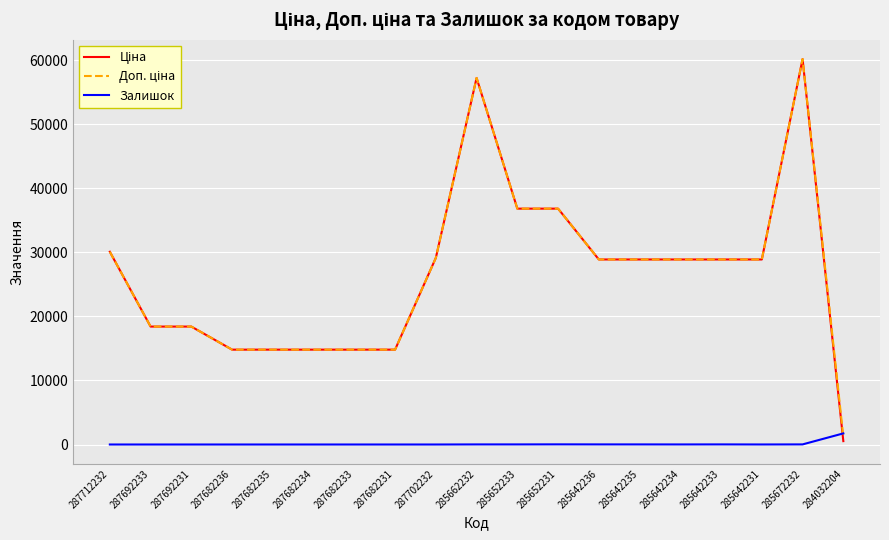

True or false: Залишок has a value of 16.0 at 285642233.

True